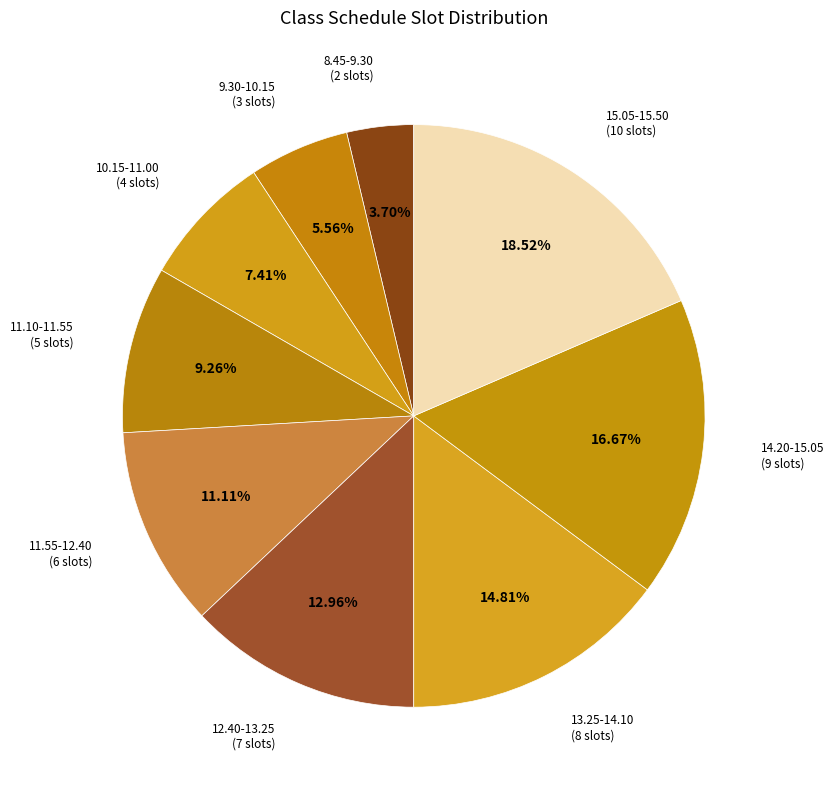

How many segments does this pie chart have?

9